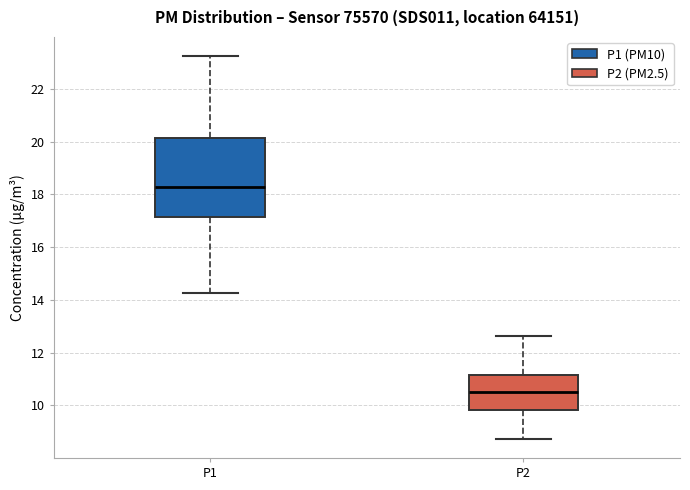

Reading left to right, transcribe this box plot: for each box, give where its median line is, the range the box spans, and where its two whiskers end, as read against the y-axis. The values are not printed on the chart, so give them approximately, as read against the axis.

P1: median 18.2, box 17.2 to 20.2, whiskers 14.2 to 23.2
P2: median 10.4, box 9.8 to 11.2, whiskers 8.8 to 12.6